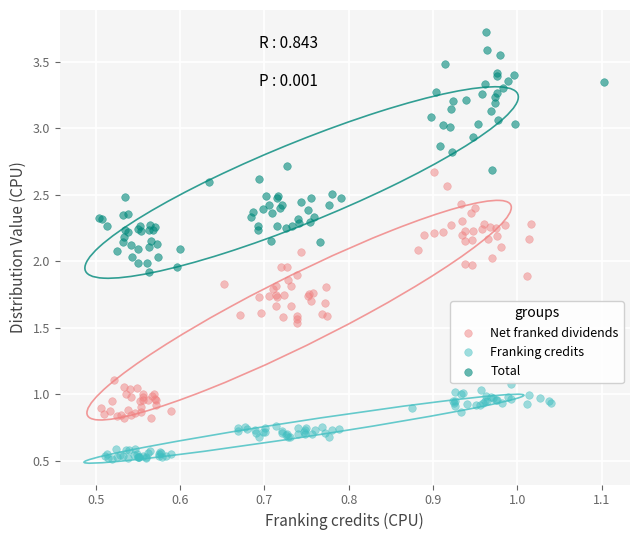

Which series contains the lowest Y value?

Franking credits